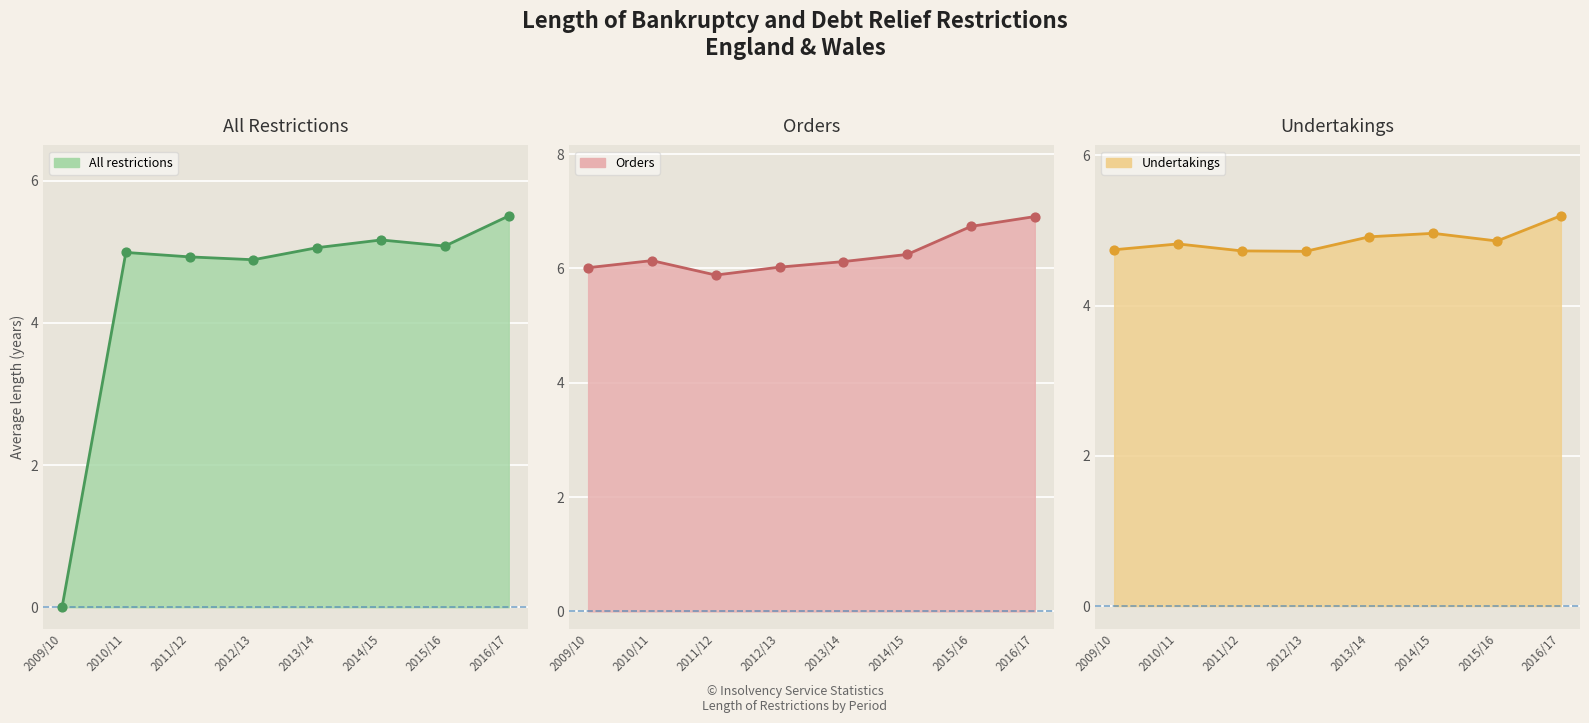

What is the total value across all series at 2010/11?

15.9